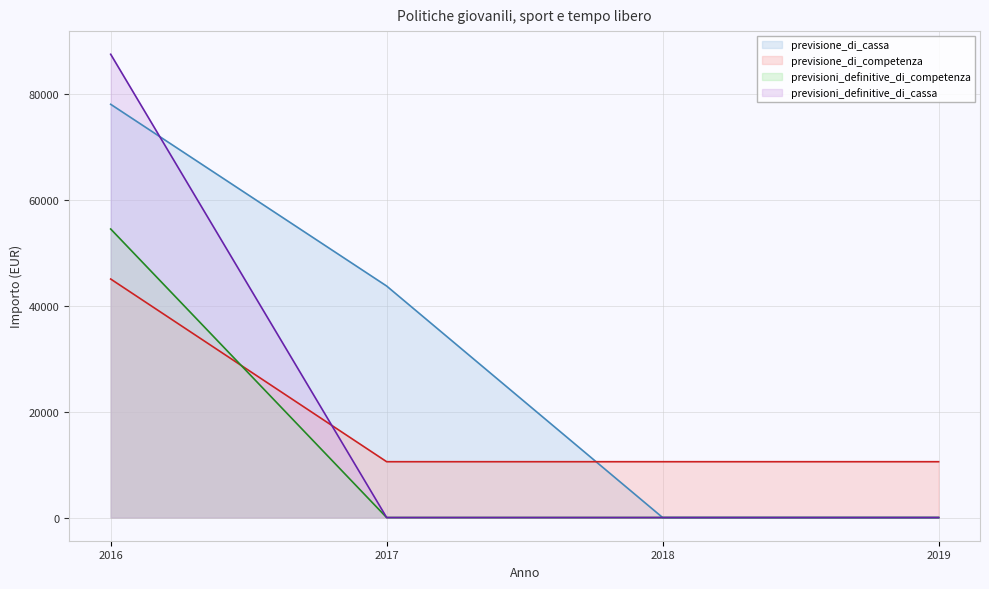

Which label corresponds to the largest value in the chart?

2016